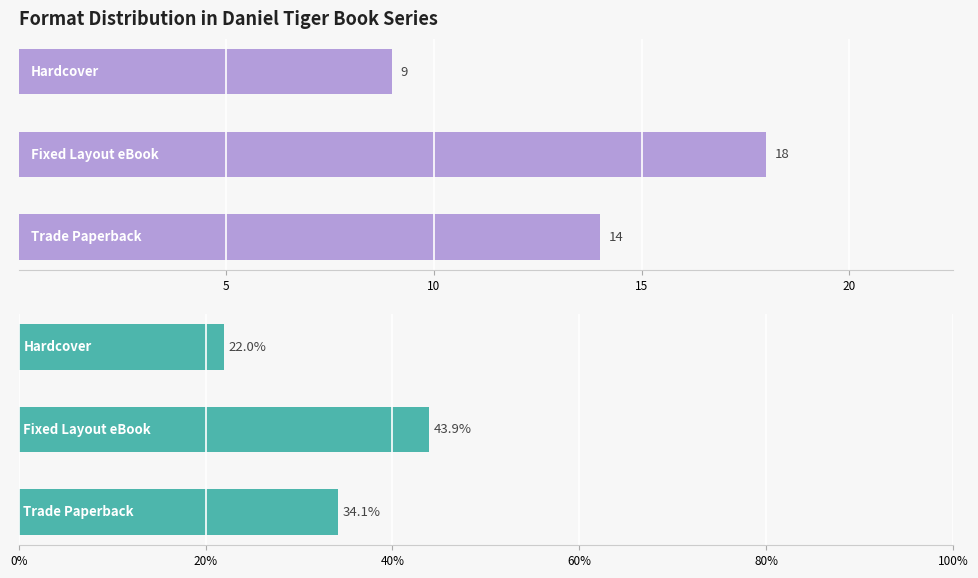

What is the difference between the maximum and minimum values in the Percentage series?

22.0